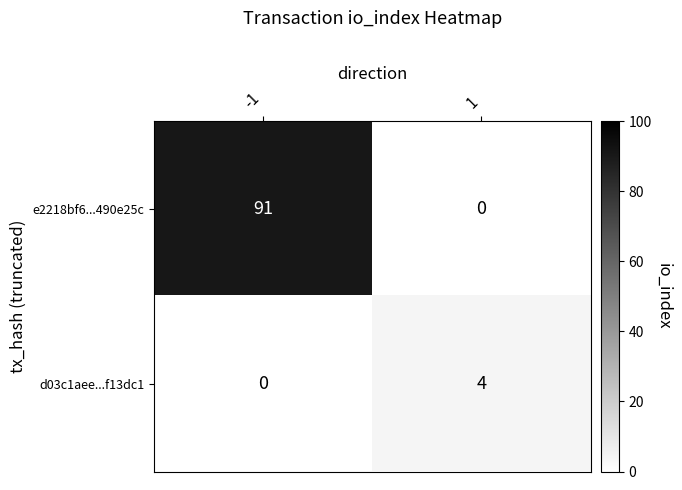

Is it true that e2218bf6...490e25c equals 38 at -1?

False